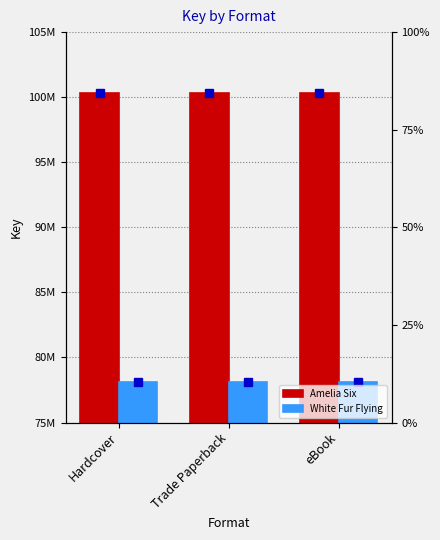

The White Fur Flying series shows 50459635 at eBook. True or false?

False